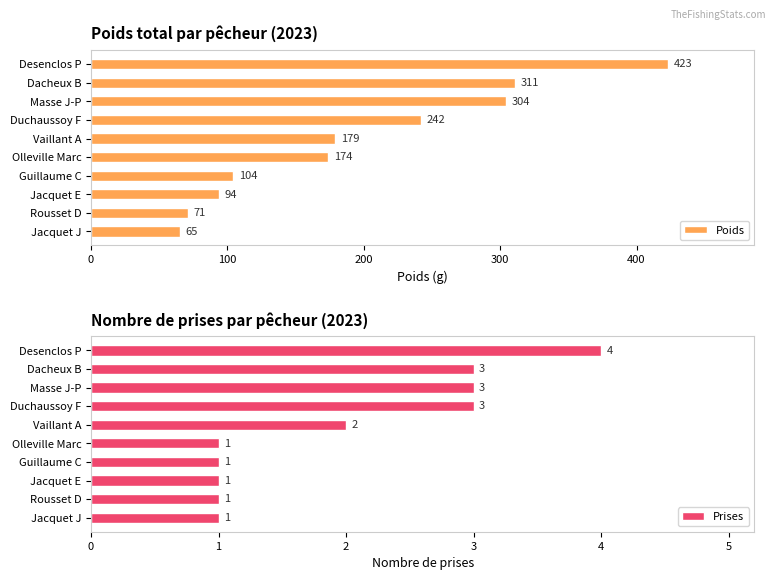

Reading left to right, transcribe all the data shown in this chart.

Poids: 423	311	304	242	179	174	104	94	71	65
Prises: 4	3	3	3	2	1	1	1	1	1